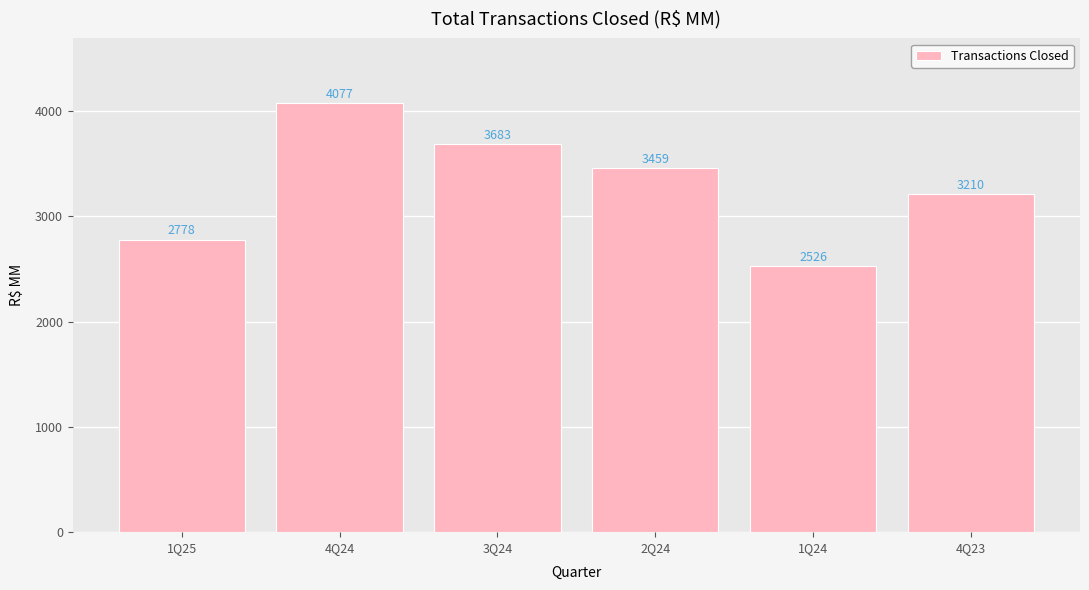

What is the value of the 1st bar from the left?

2778.0